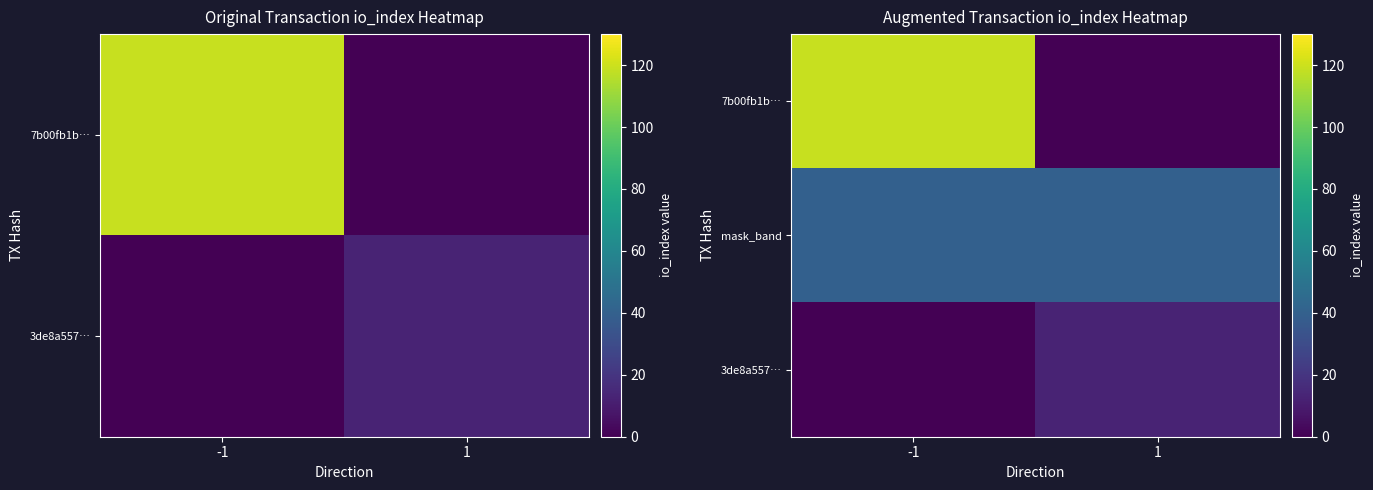

Rank the categories by 7b00fb1b… value from lowest to highest.

1, -1